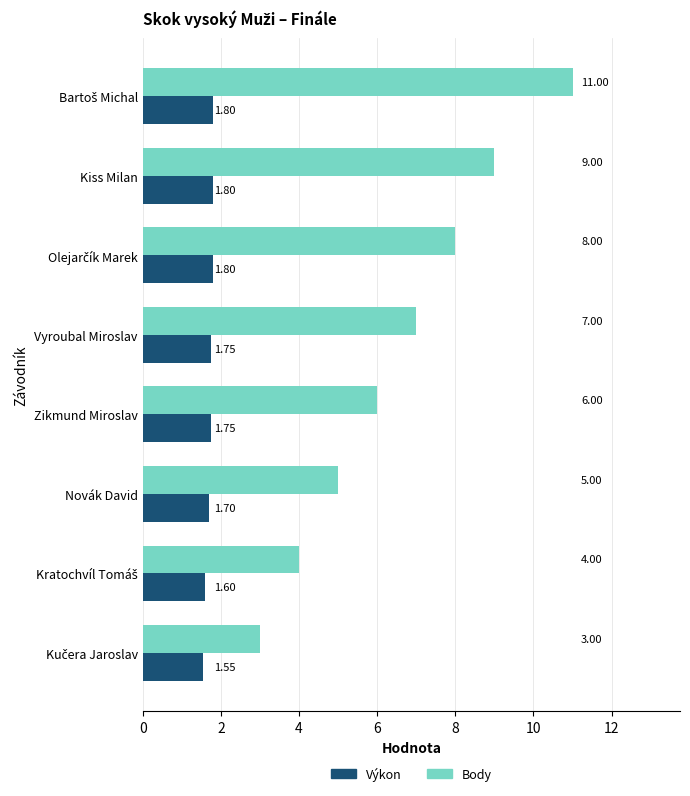

Which series has the largest total across all categories?

Body